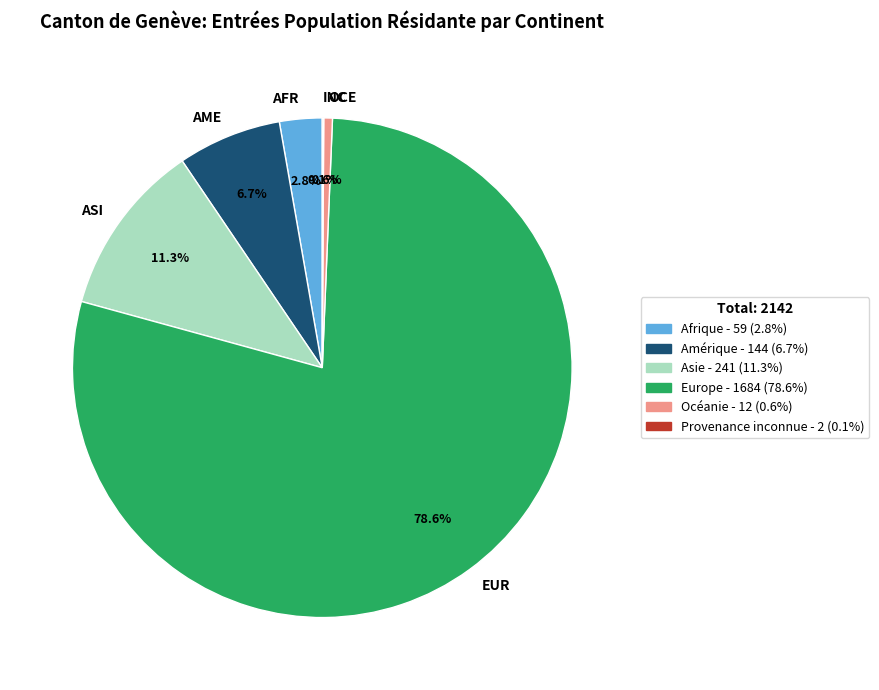

Which category has the biggest portion of the pie?

EUR